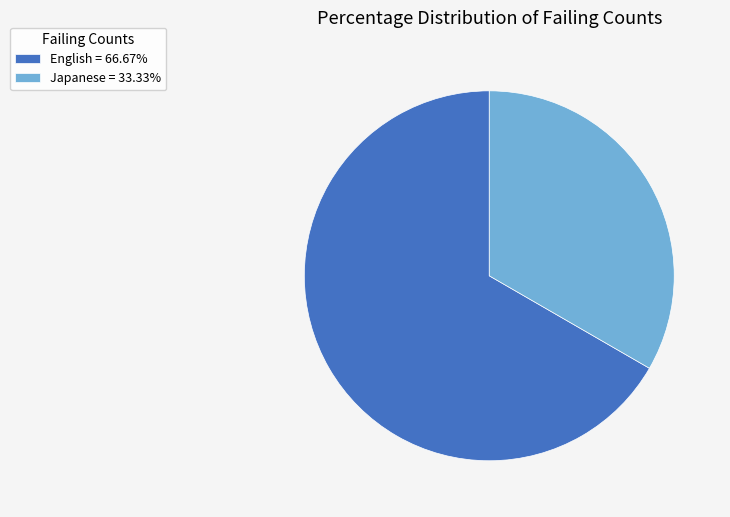

Is there a majority slice in this chart?

Yes